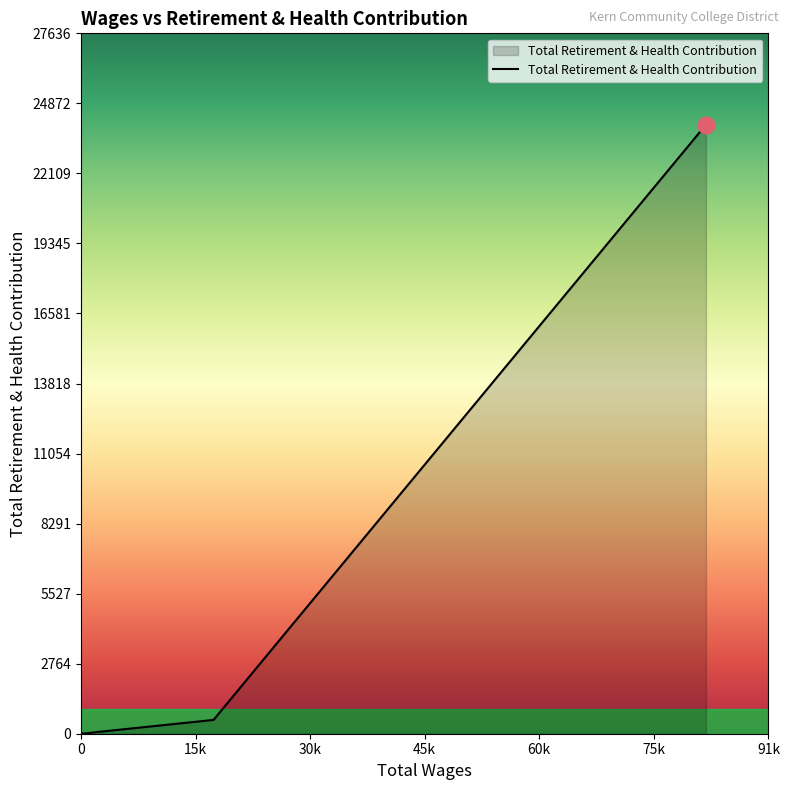

At which label is the value closest to 12015?

17572.5